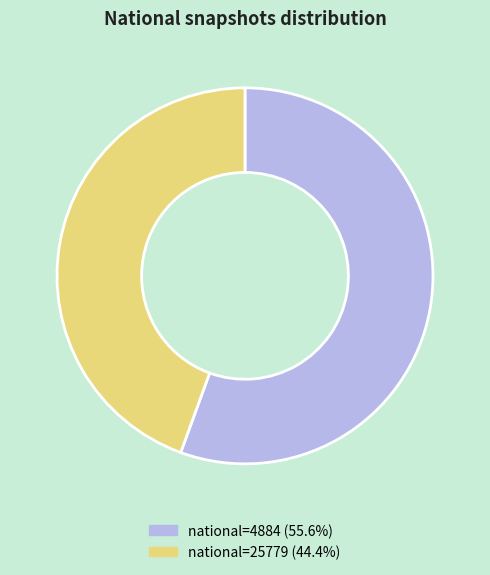

Count the number of slices in the pie.

2